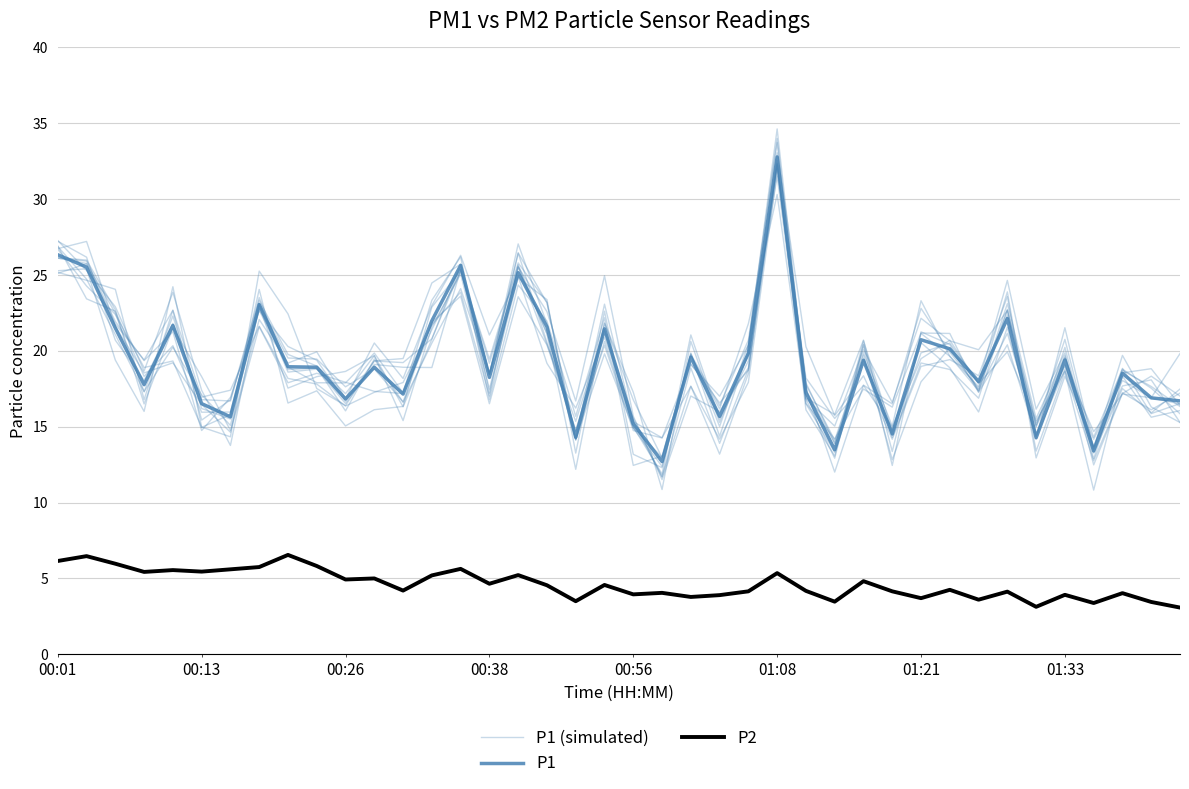

Which series has the largest total across all categories?

P1 (simulated)